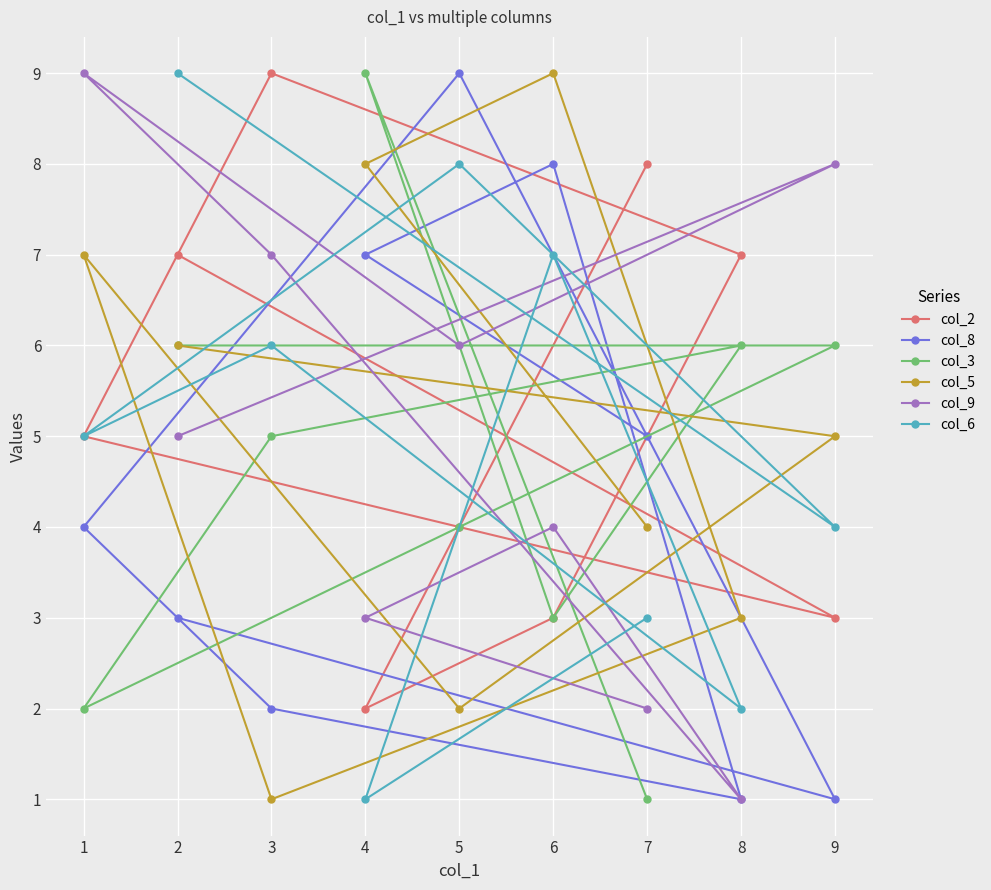

Reading left to right, extract all data points from this chart.

col_2: 1=5	2=7	3=9	4=2	5=4	6=3	7=8	8=7	9=3
col_8: 1=4	2=3	3=2	4=7	5=9	6=8	7=5	8=1	9=1
col_3: 1=2	2=6	3=5	4=9	5=4	6=3	7=1	8=6	9=6
col_5: 1=7	2=6	3=1	4=8	5=2	6=9	7=4	8=3	9=5
col_9: 1=9	2=5	3=7	4=3	5=6	6=4	7=2	8=1	9=8
col_6: 1=5	2=9	3=6	4=1	5=8	6=7	7=3	8=2	9=4